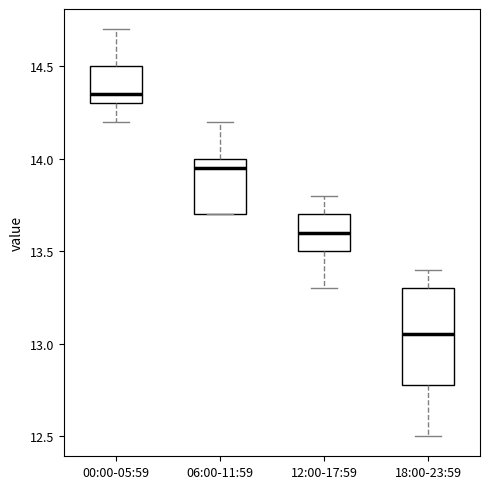

Which box is the tallest, from its lower edge to its upper edge?

18:00-23:59